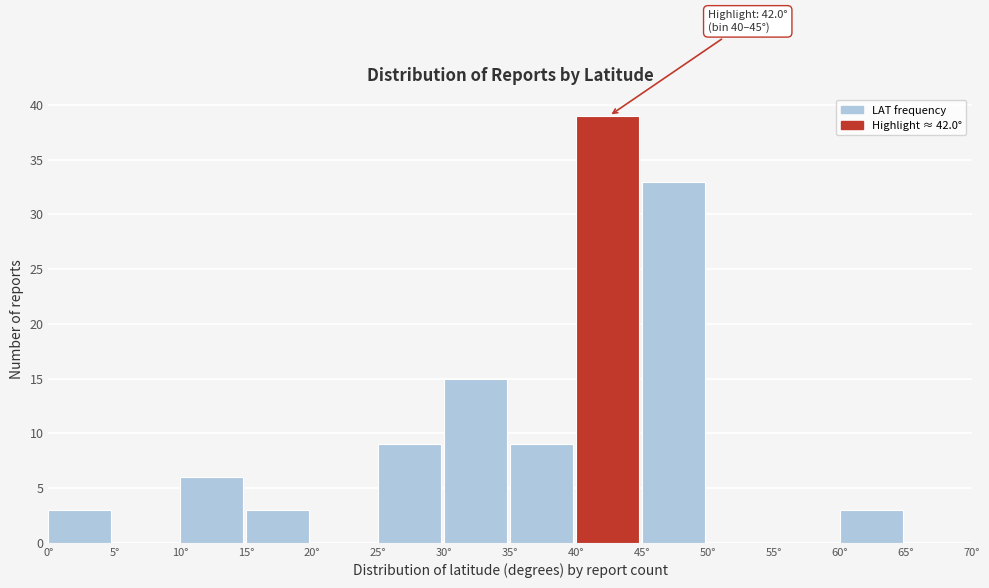

Which range on the x-axis has the tallest bar?

40 to 45